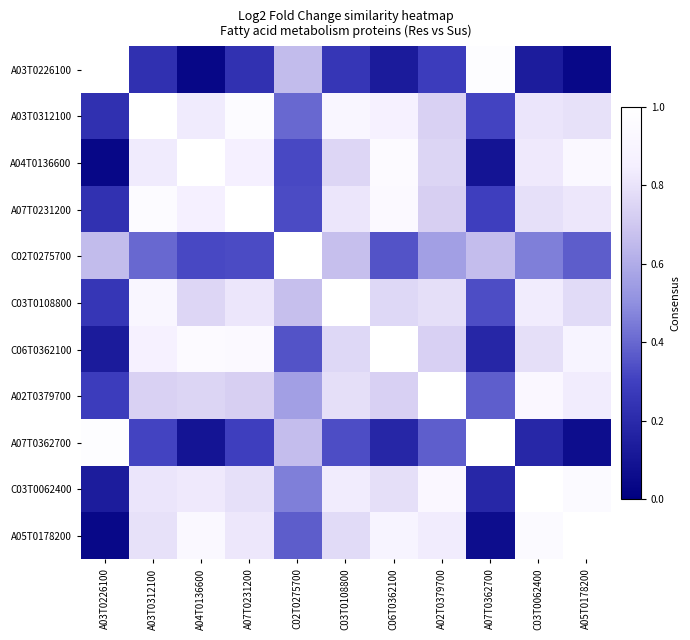

How many data points does each series have?

11